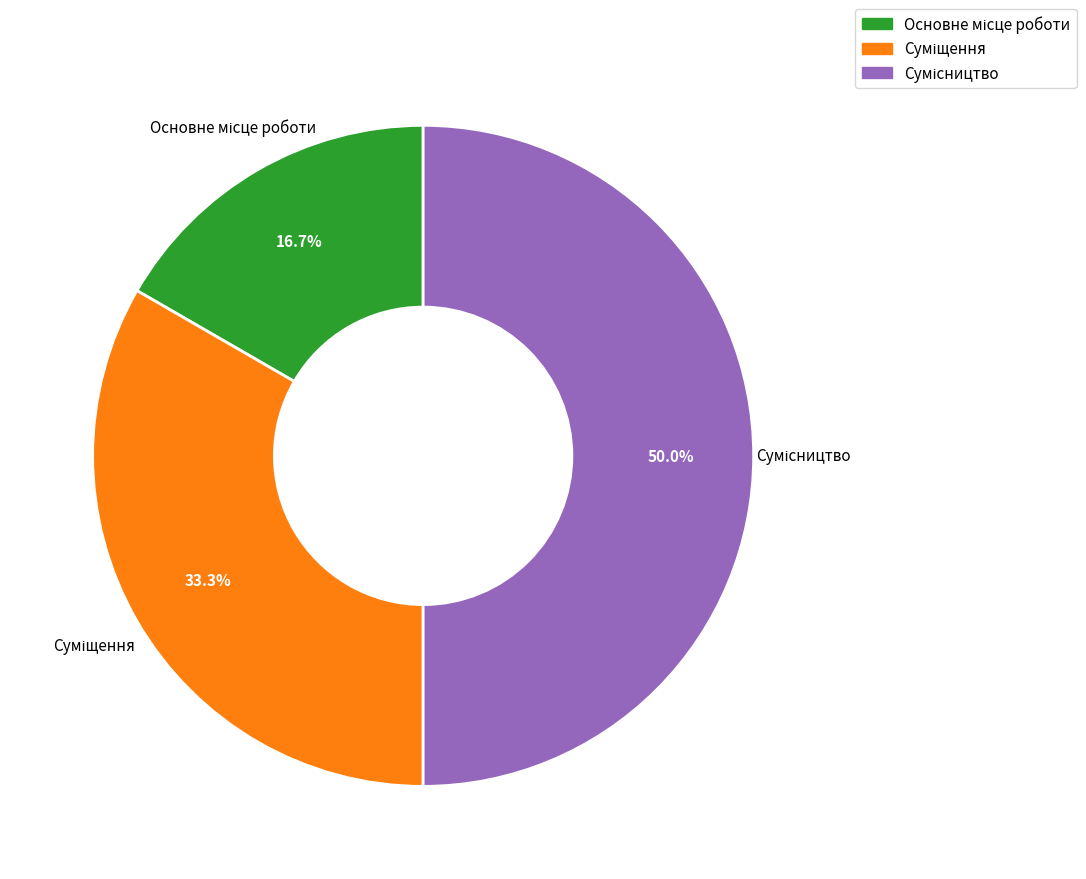

Does Суміщення account for over 50% of the chart?

No